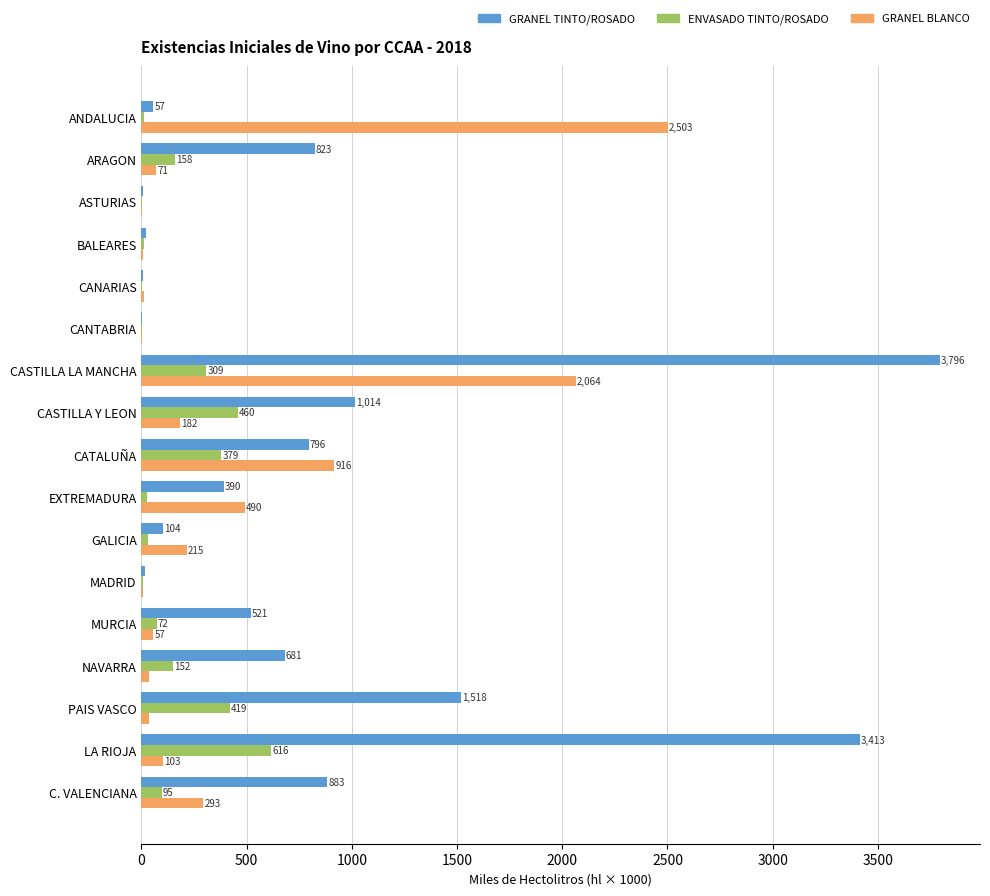

What are all the series names shown in the legend?

GRANEL TINTO/ROSADO, ENVASADO TINTO/ROSADO, GRANEL BLANCO